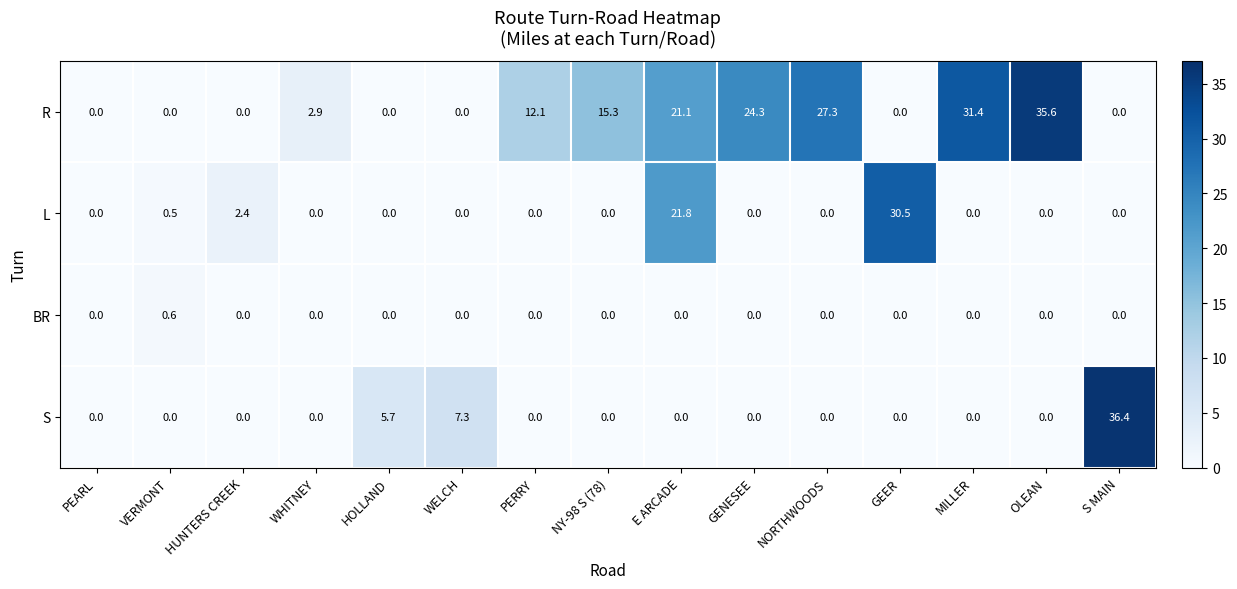

List the series in order of their peak value, highest first.

S, R, L, BR